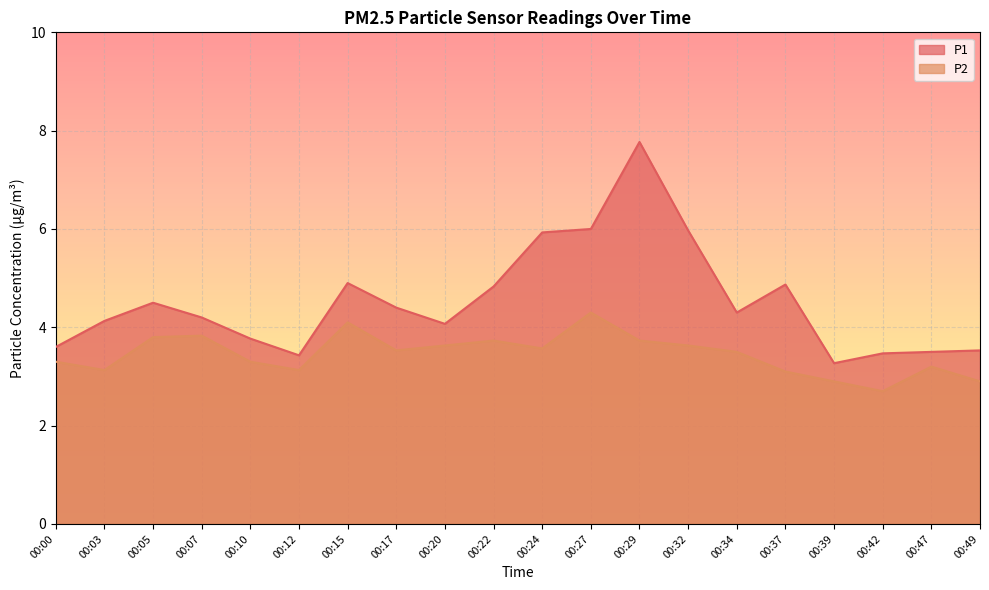

What are all the series names shown in the legend?

P1, P2